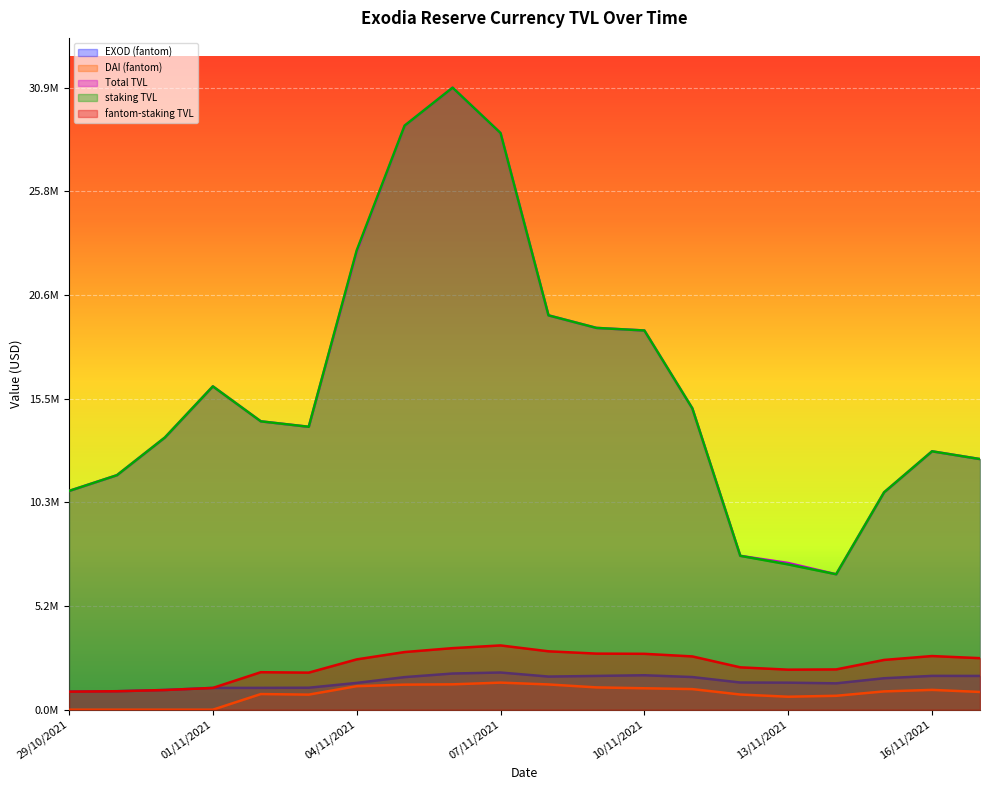

What is the average value of the staking TVL series?

16112580.3